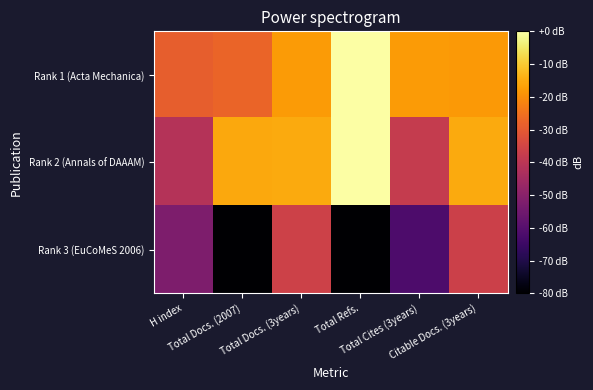

Rank the series at Citable Docs. (3years) from lowest to highest value.

Rank 3 (EuCoMeS 2006), Rank 1 (Acta Mechanica), Rank 2 (Annals of DAAAM)